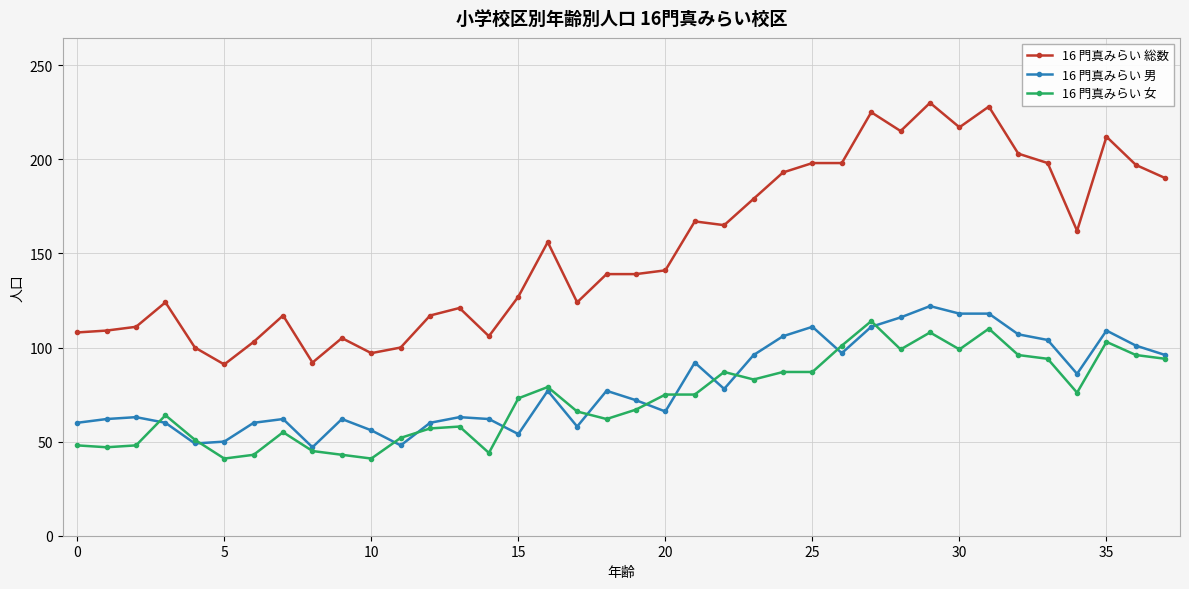

What is the minimum value for 16 門真みらい 男?

47